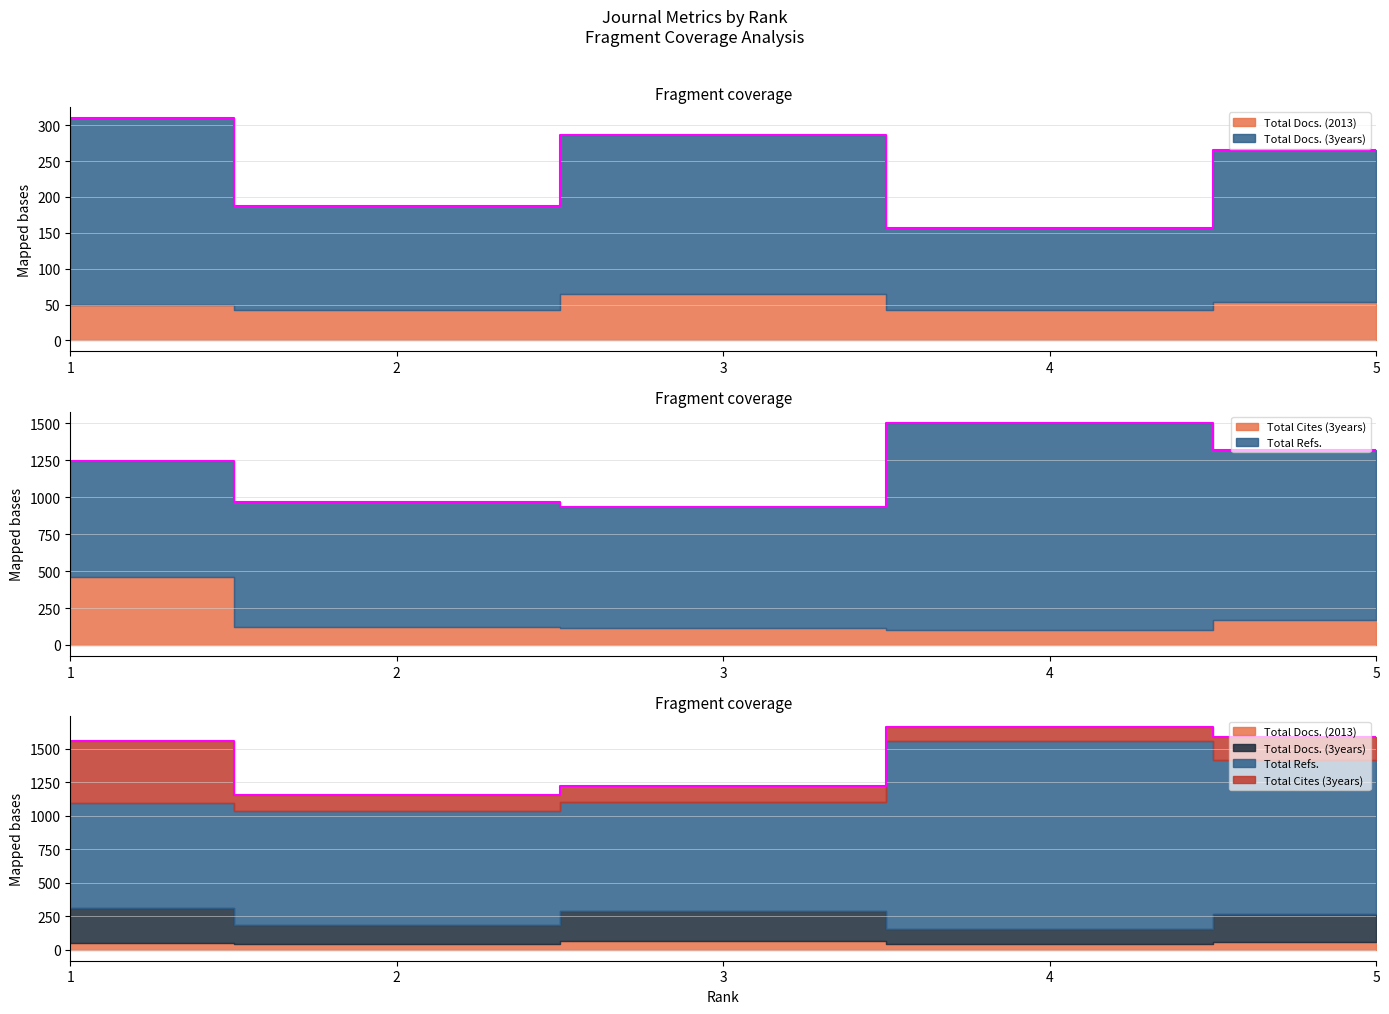

Rank the series at 3 from highest to lowest value.

Total Refs., Total Docs. (3years), Total Cites (3years), Total Docs. (2013)